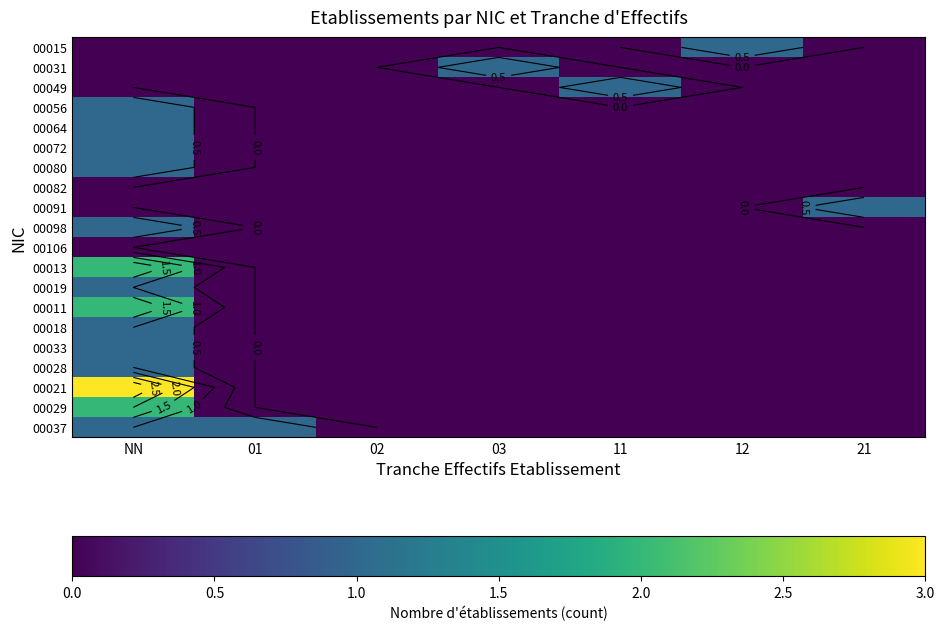

Is it true that 00013 equals 1 at 02?

False